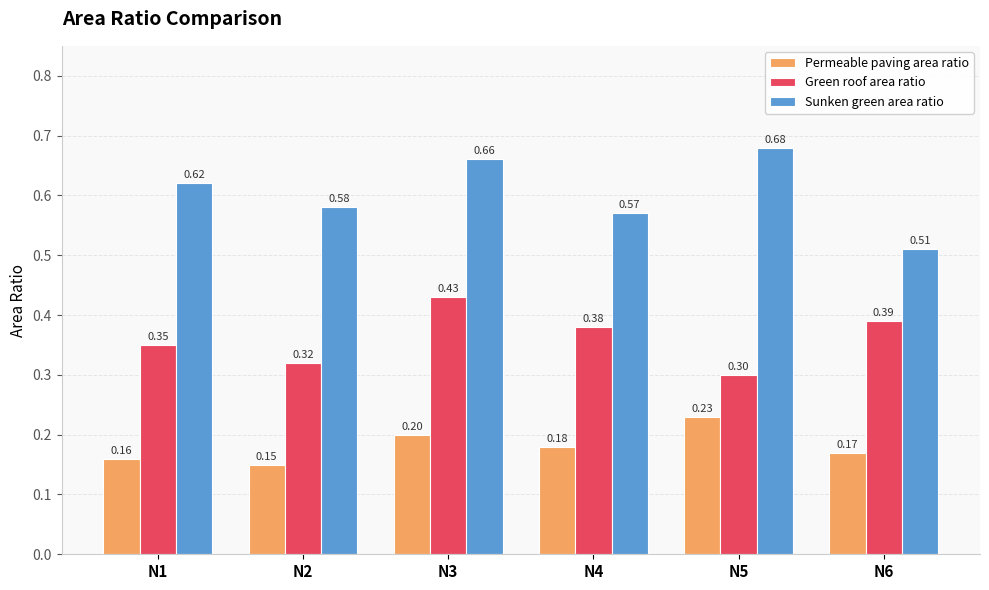

What are all the series names shown in the legend?

Permeable paving area ratio, Green roof area ratio, Sunken green area ratio